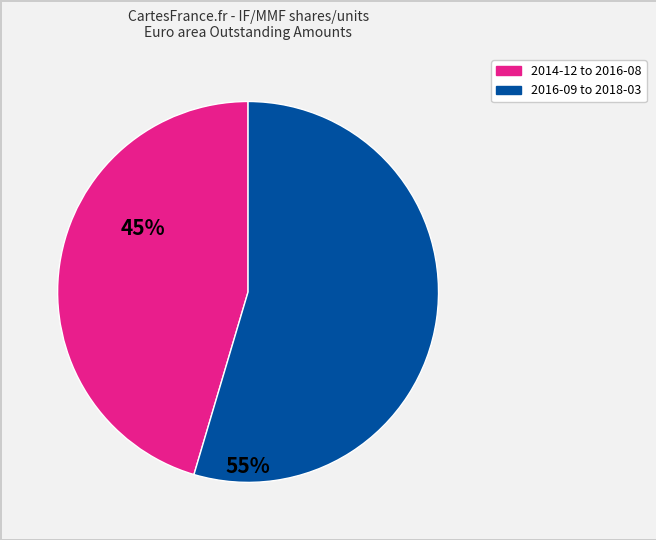

Is there any slice that represents more than half of the pie?

Yes